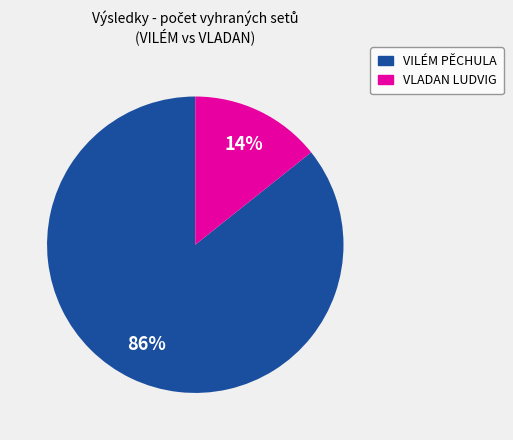

Does any single category account for the majority?

Yes